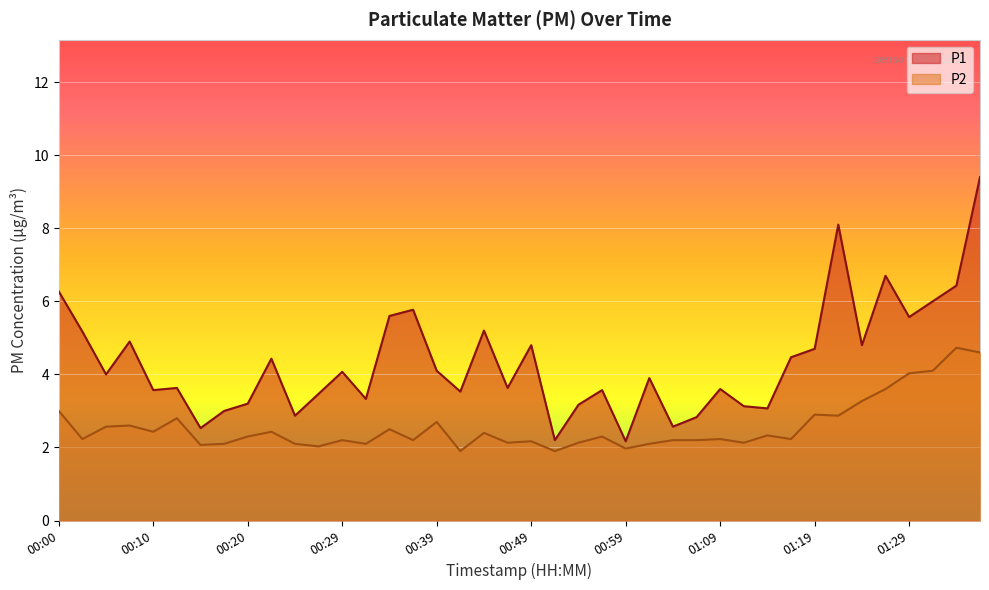

In P2, how many points are lower than both neighbors (excluding endpoints)?

13